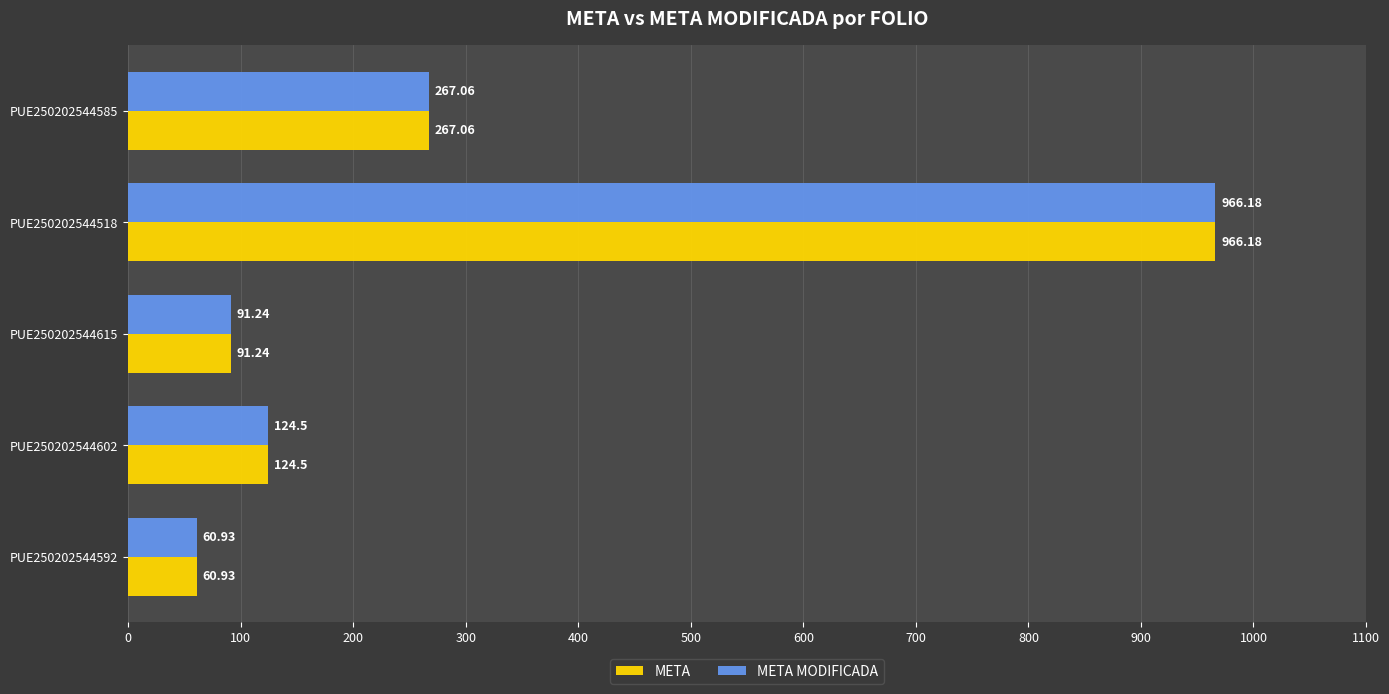

How many series are shown in this chart?

2